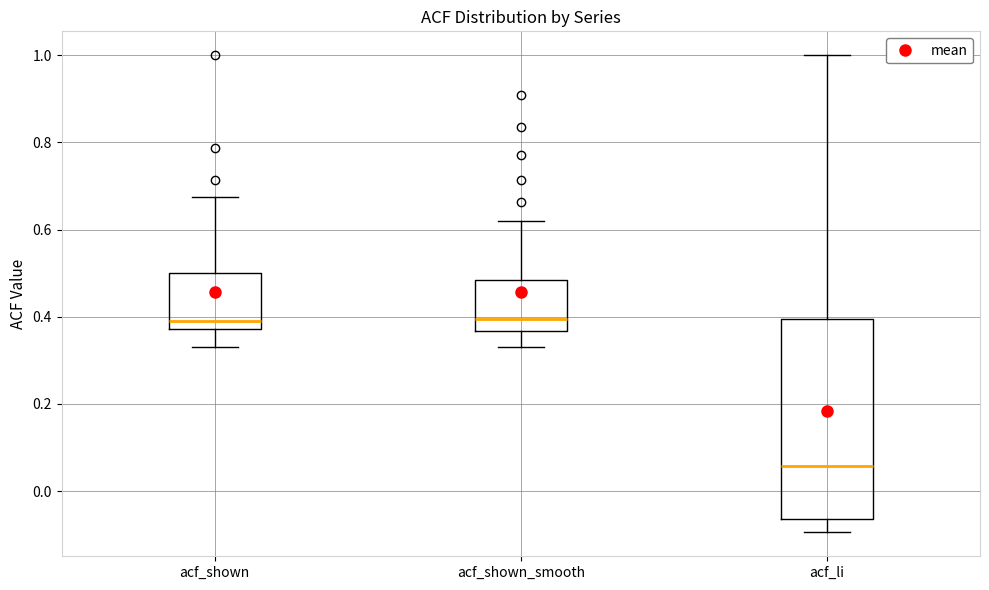

Comparing the boxes themselves (not the whiskers), which one is the tallest?

acf_li